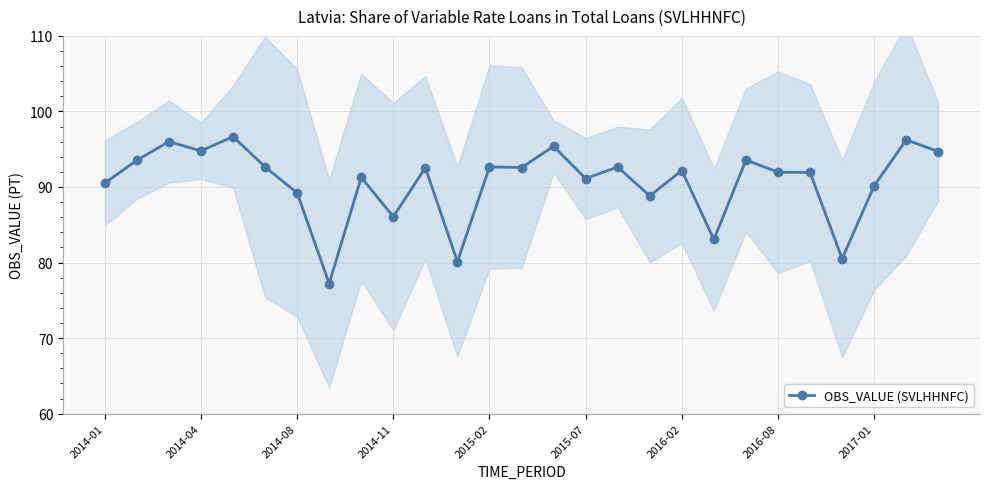

The OBS_VALUE (SVLHHNFC) series shows 55.9 at 2016-02. True or false?

False